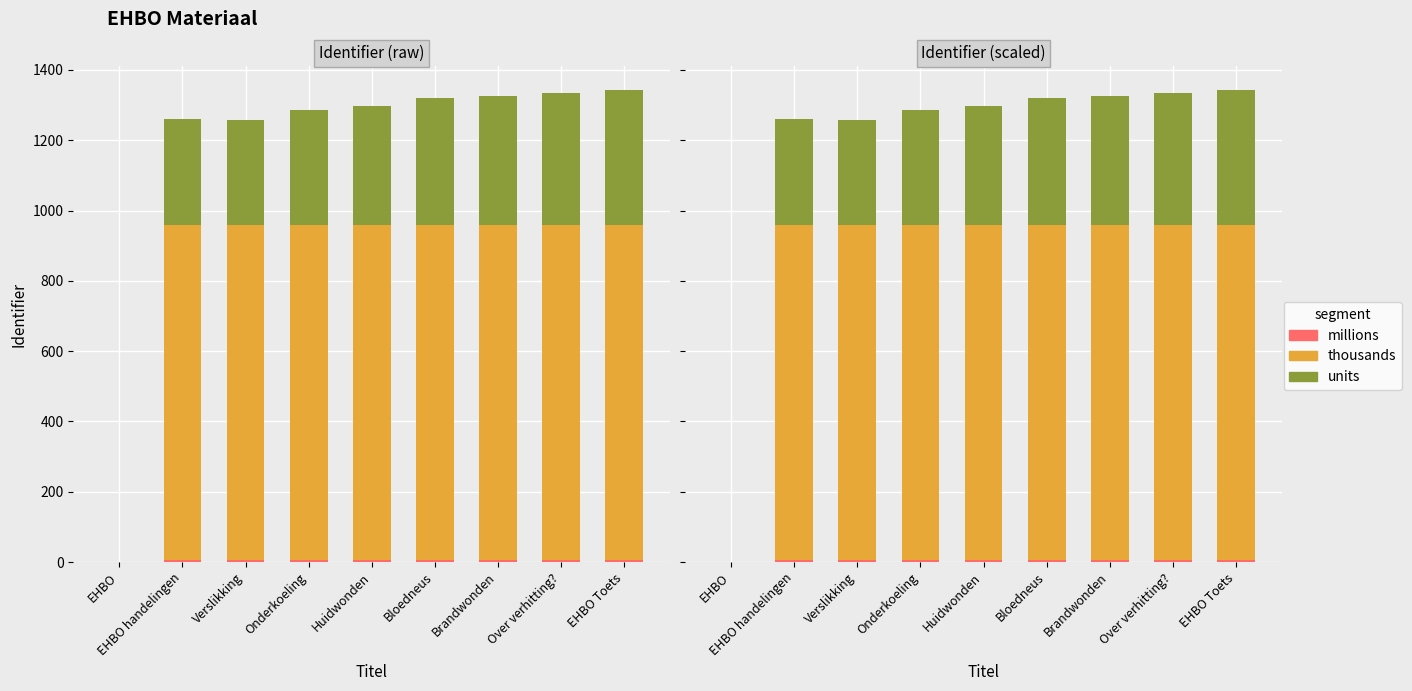

At which category is the sum across all series the highest?

EHBO Toets